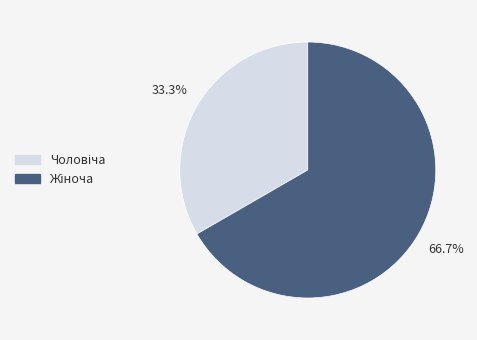

Is there any slice that represents more than half of the pie?

Yes